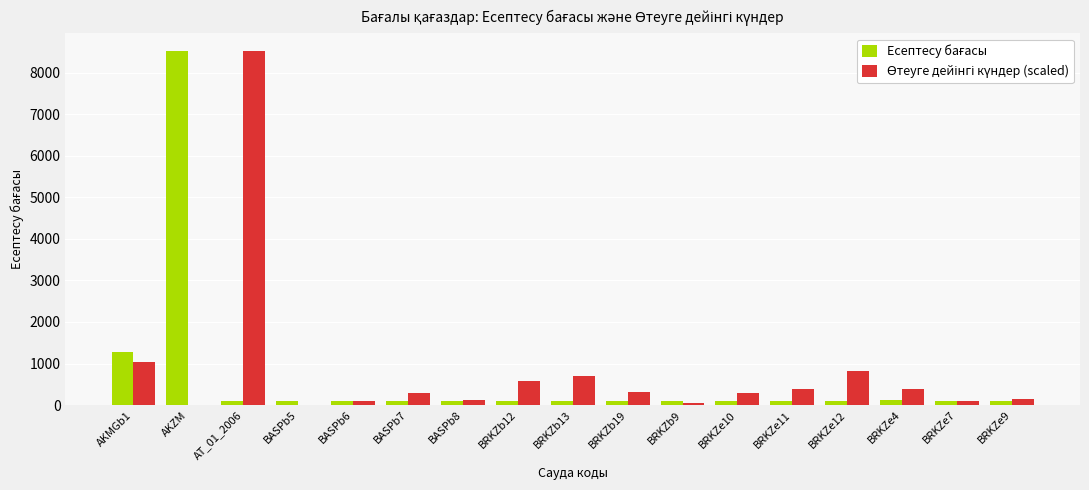

What is the greatest value displayed?

8521.9